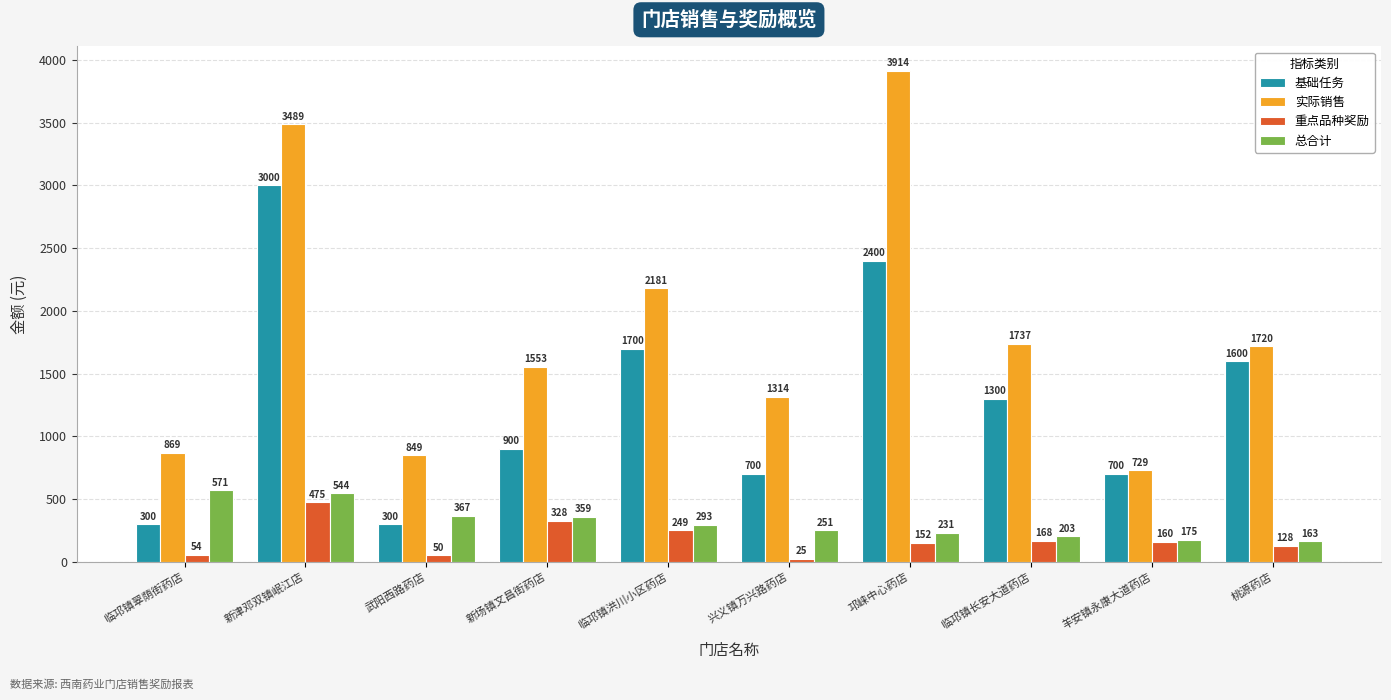

What is the sum of the 重点品种奖励 values at 临邛镇洪川小区药店 and 临邛镇翠荫街药店?

303.1